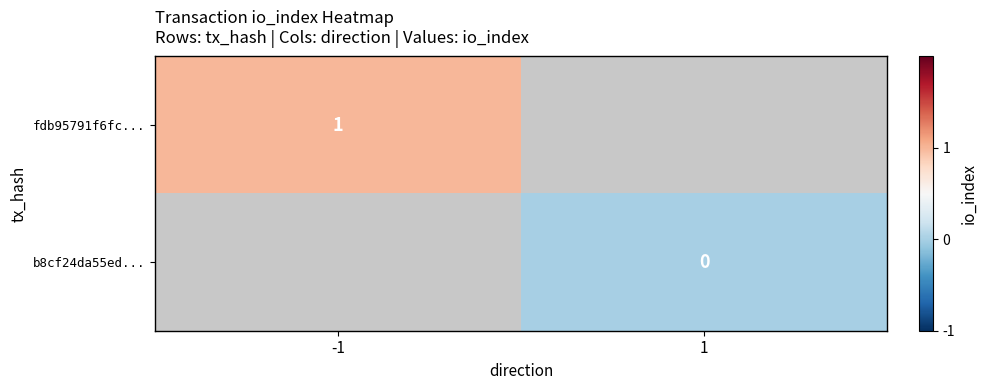

The value of fdb95791f6fc... at -1 is 1. True or false?

True